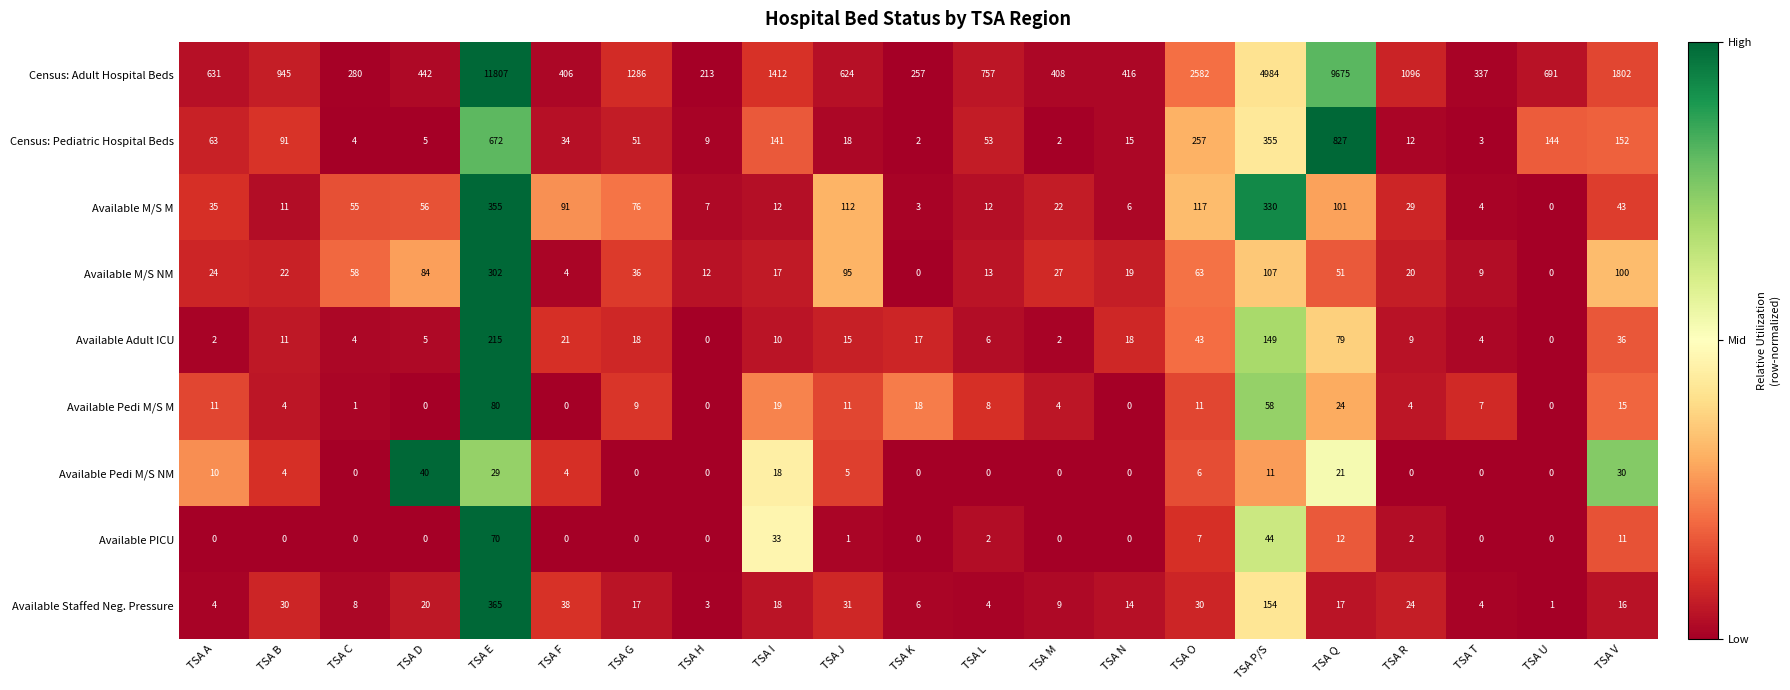

What is the sum of all Available Staffed Neg. Pressure values?

813